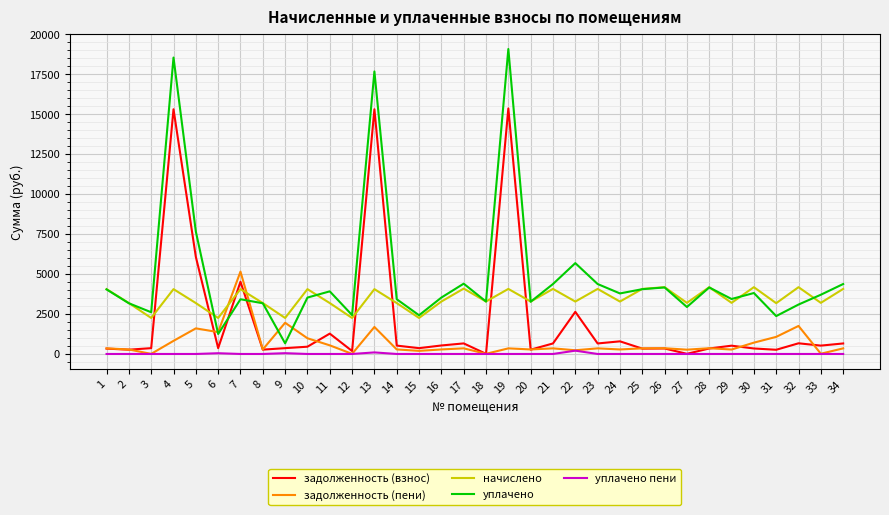

True or false: уплачено has a value of 1364.5 at 30.

False